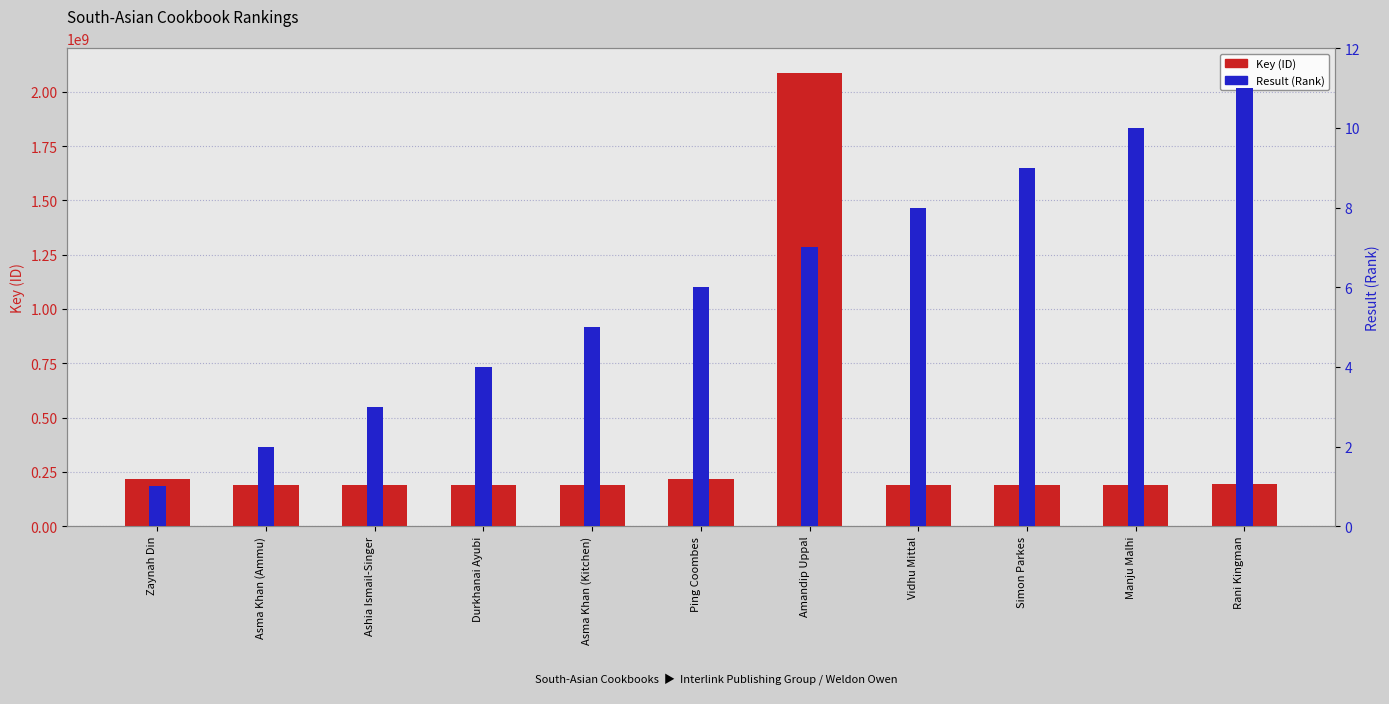

What is the greatest value displayed?

2086562586